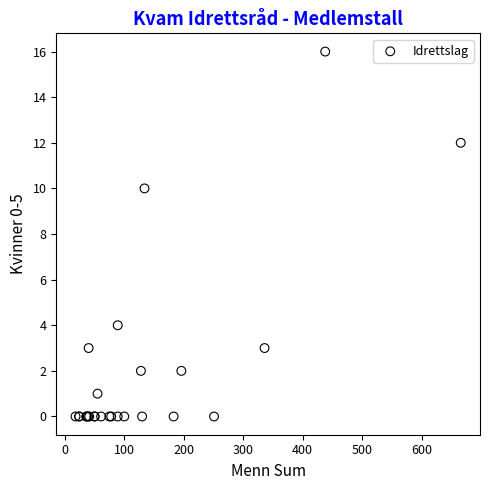

What Y value in the scatter plot is closest to 8?

10